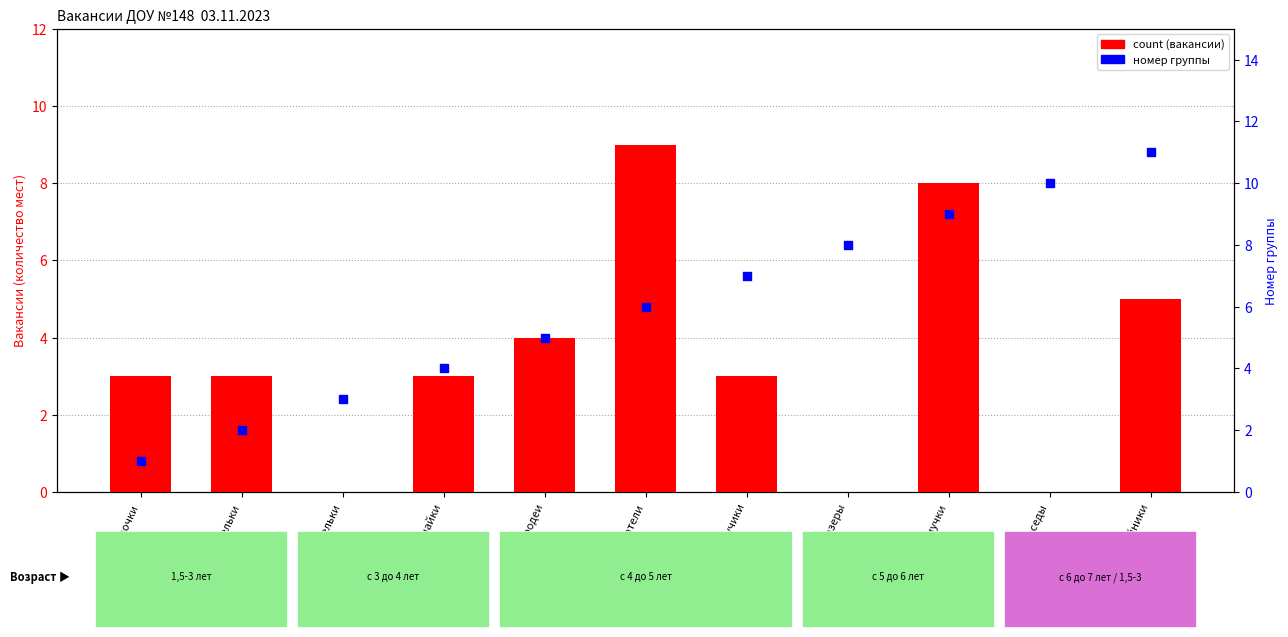

Which series reaches the minimum Y coordinate?

count